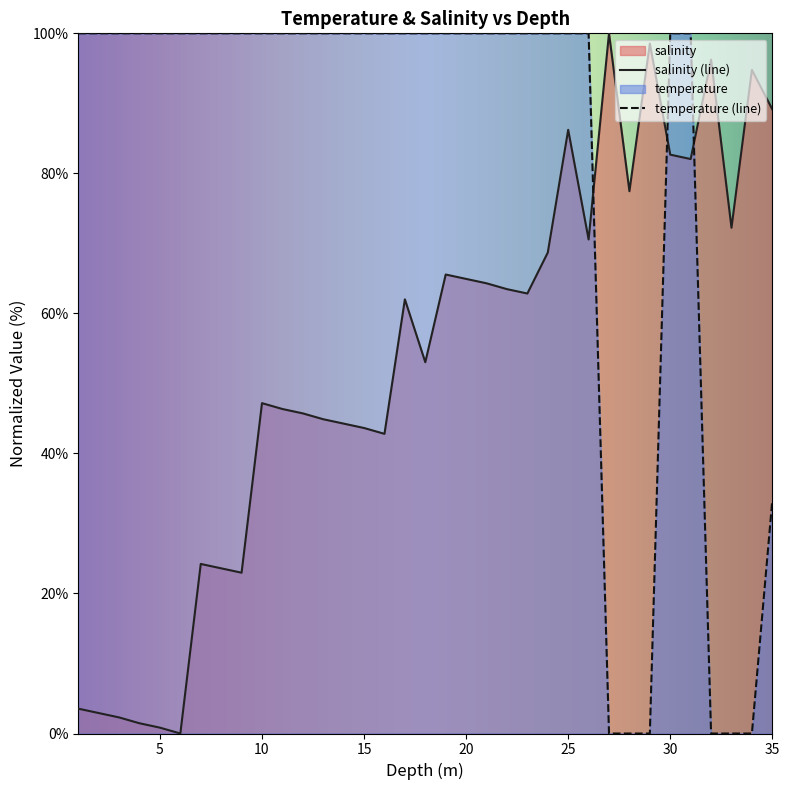

Which has a higher value, 20.0 or 5.0?

20.0